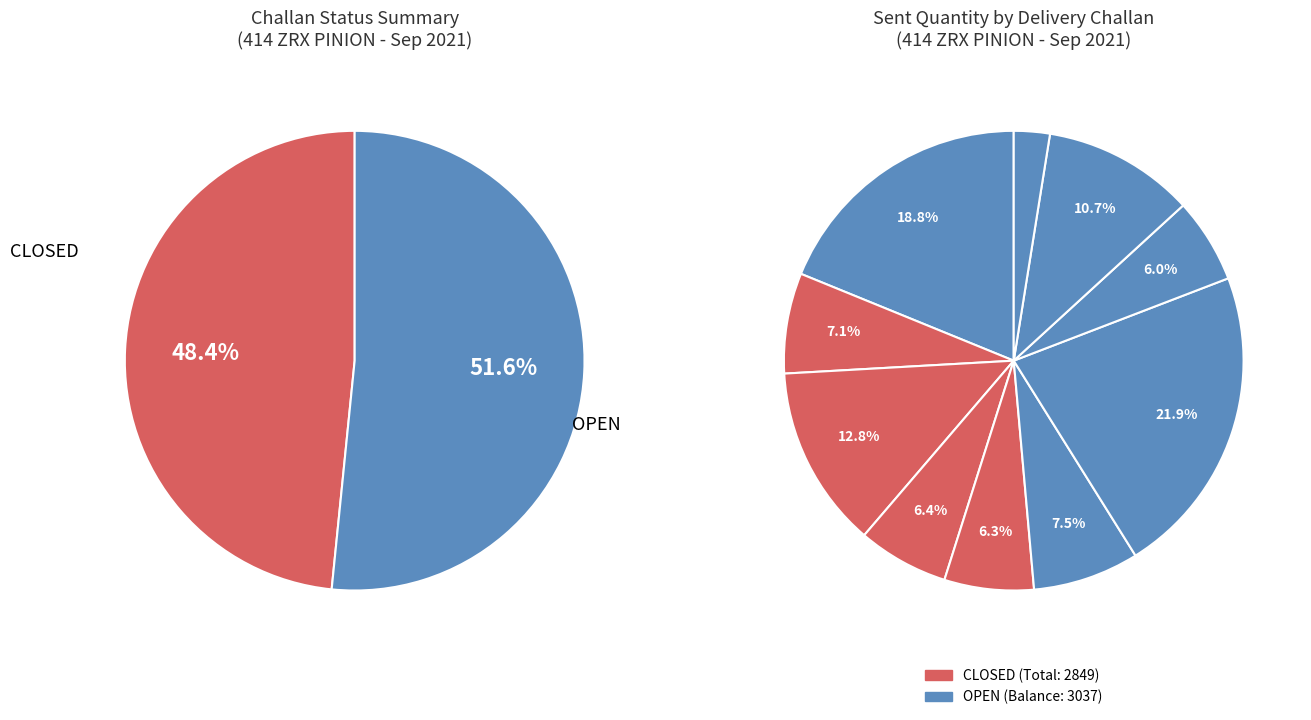

How many segments does this pie chart have?

10